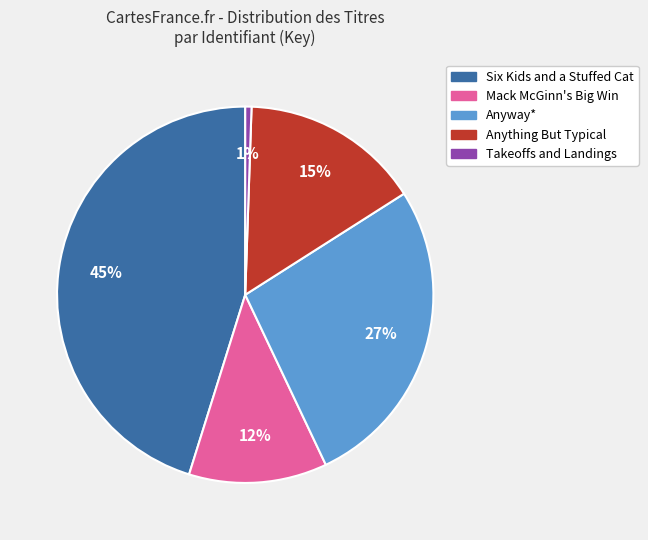

To the nearest percent, what is the combined percentage of Anything But Typical and Takeoffs and Landings?

16%